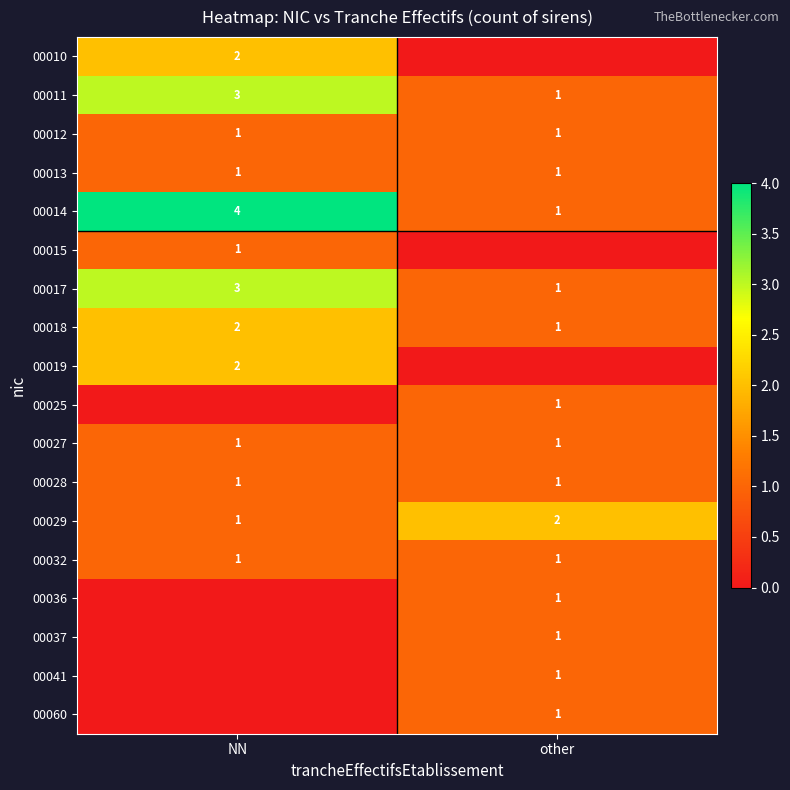

What is the sum of the 00012 values at other and NN?

2